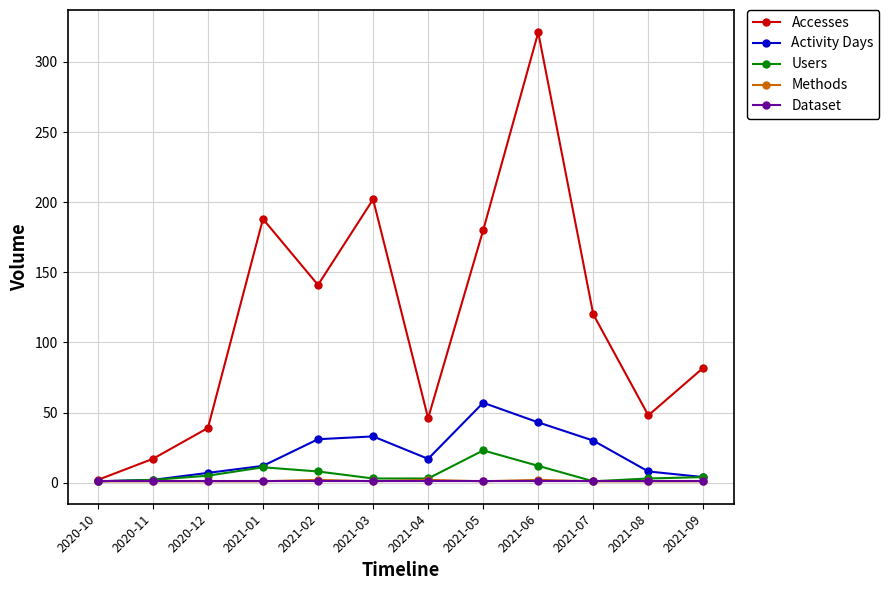

What is the label of the 9th point from the right?

2021-01